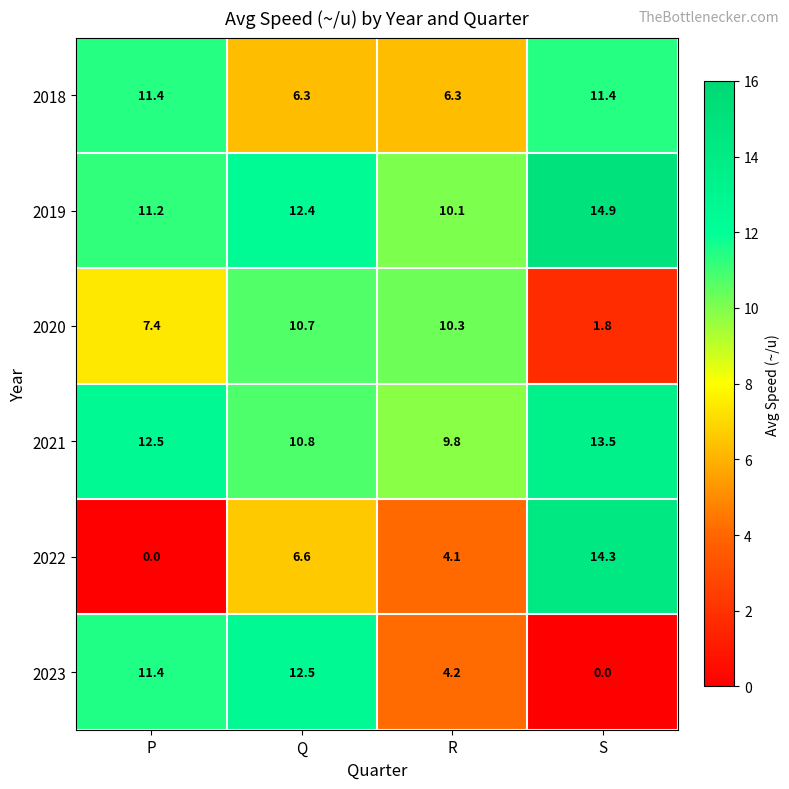

What is the total value across all series at R?

44.8